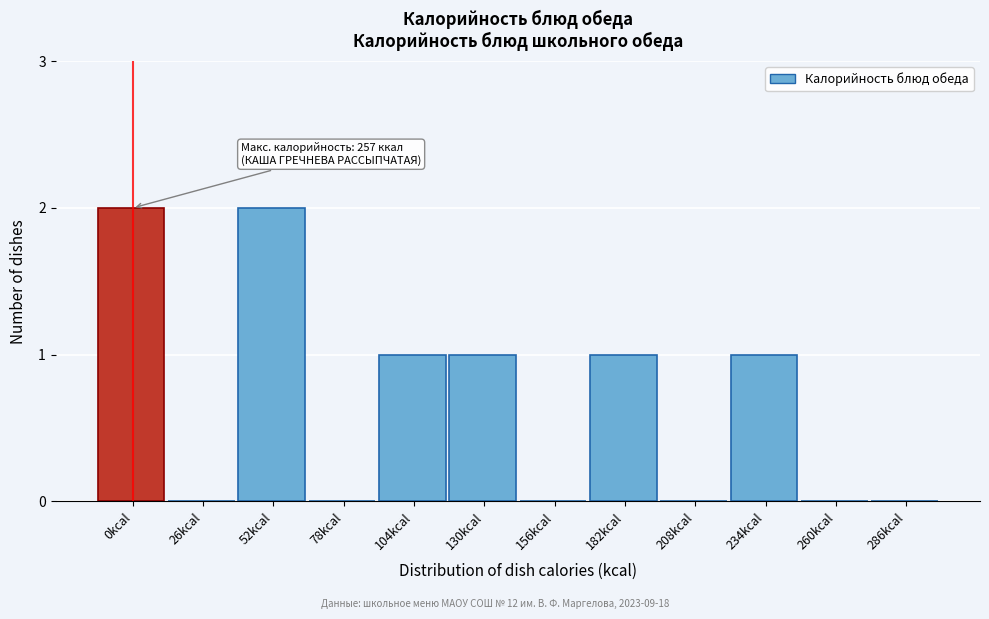

Reading left to right, extract all data points from this chart.

0kcal=2	26kcal=0	52kcal=2	78kcal=0	104kcal=1	130kcal=1	156kcal=0	182kcal=1	208kcal=0	234kcal=1	260kcal=0	286kcal=0